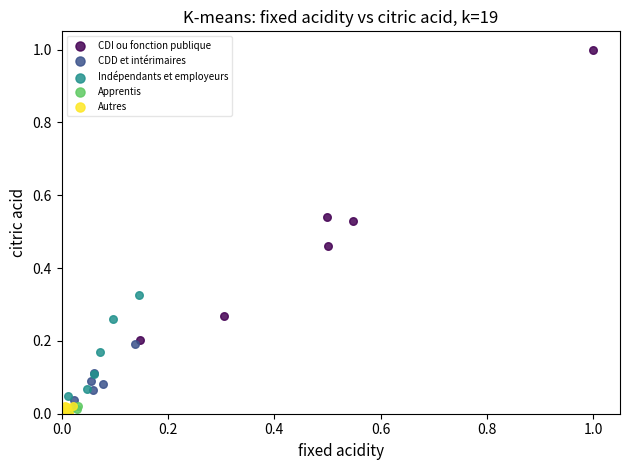

Which series has the largest Y range (max minus min)?

CDI ou fonction publique